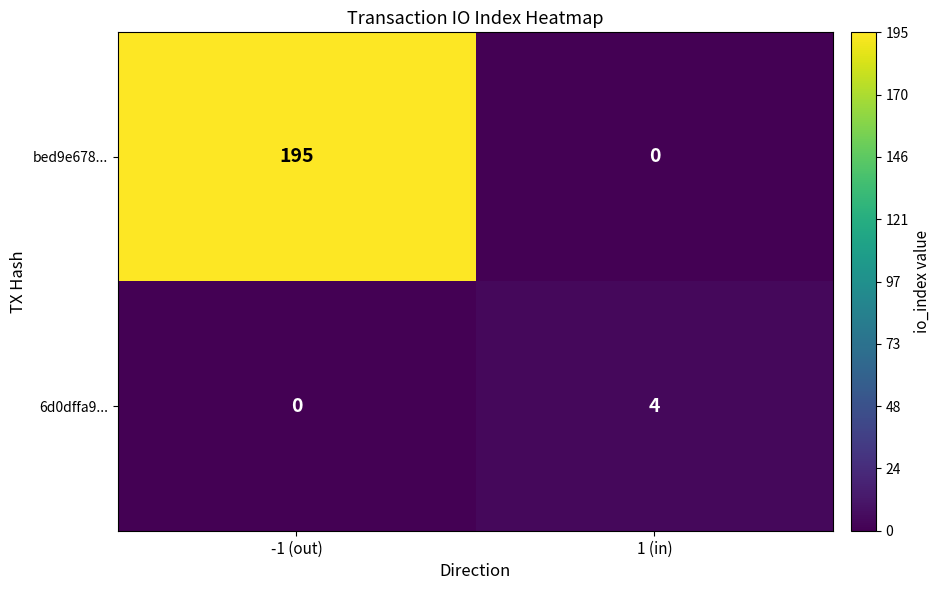

What is the spread (max minus min) of values at 1 (in)?

4